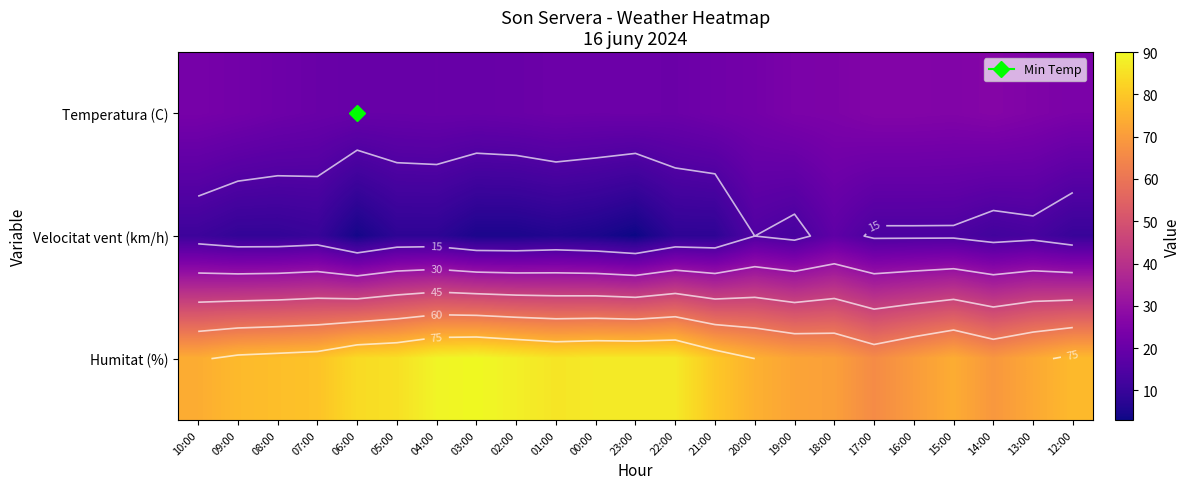

Count the number of data series in this chart.

3